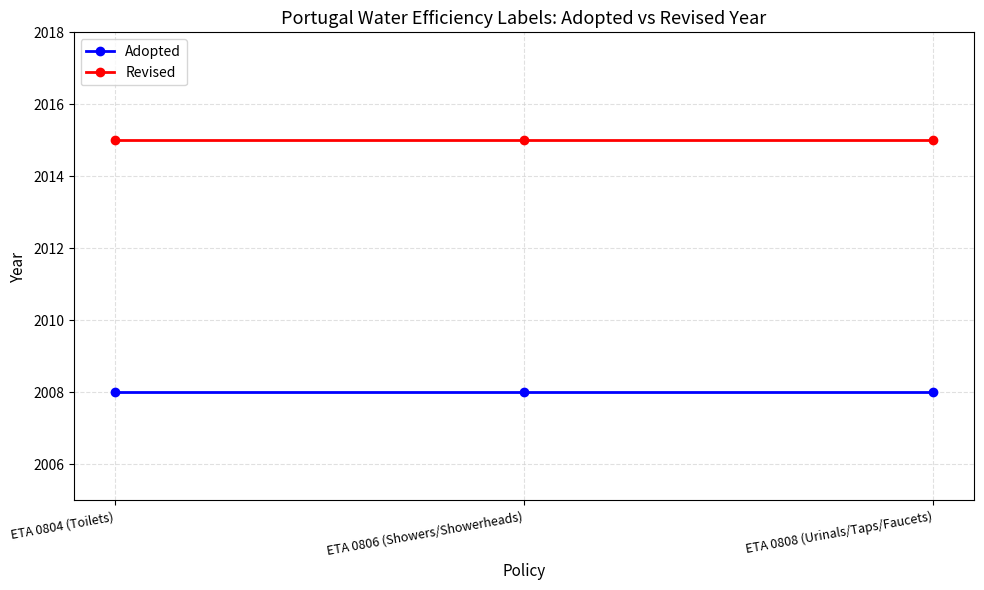

What is the minimum value for Revised?

2015